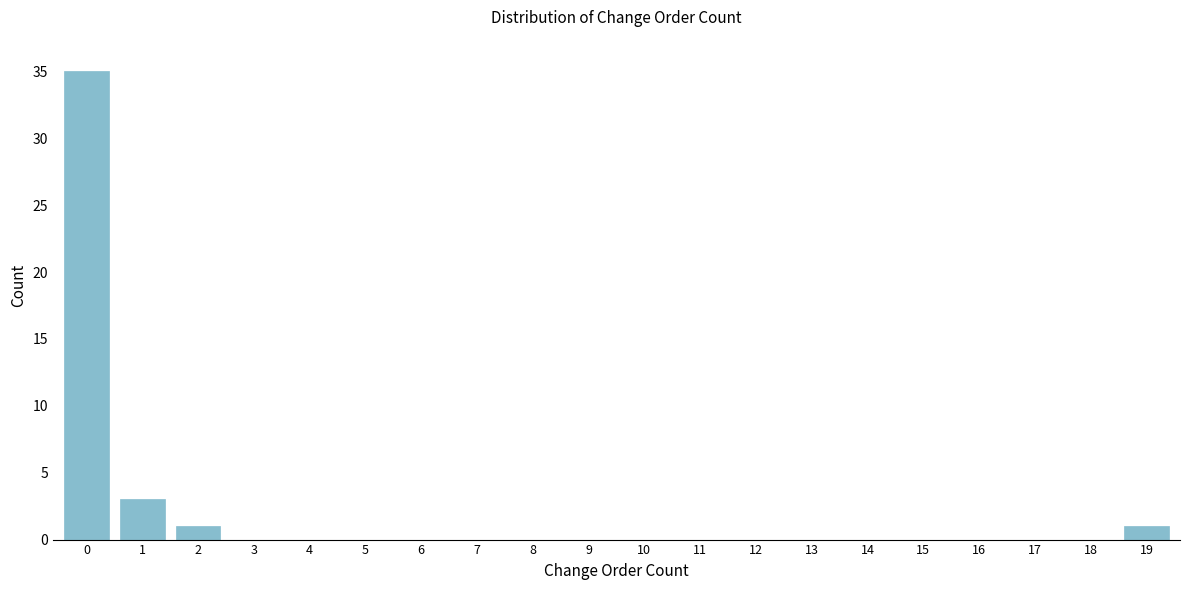

Reading left to right, transcribe all the data shown in this chart.

0=35	1=3	2=1	3=0	4=0	5=0	6=0	7=0	8=0	9=0	10=0	11=0	12=0	13=0	14=0	15=0	16=0	17=0	18=0	19=1